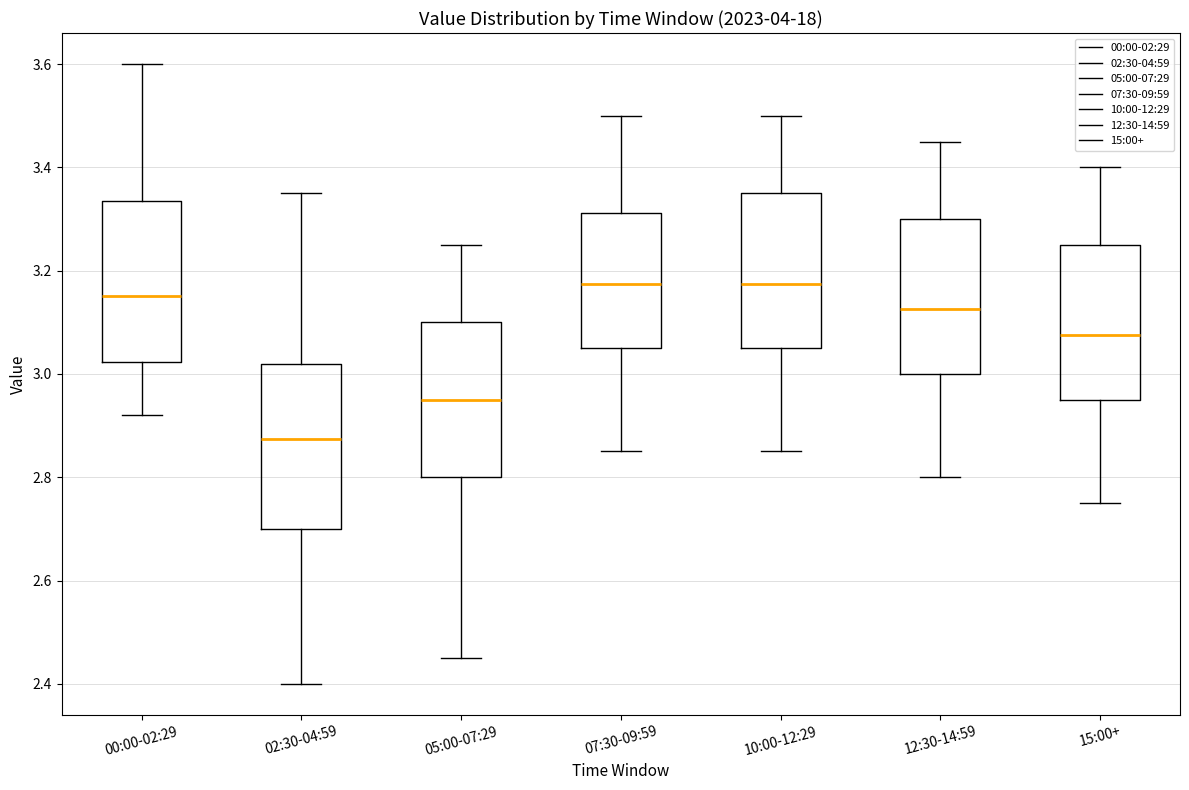

Where is the lower edge of the box for 10:00-12:29 on the y-axis? The values are not printed on the chart, so give them approximately, as read against the axis.

3.06